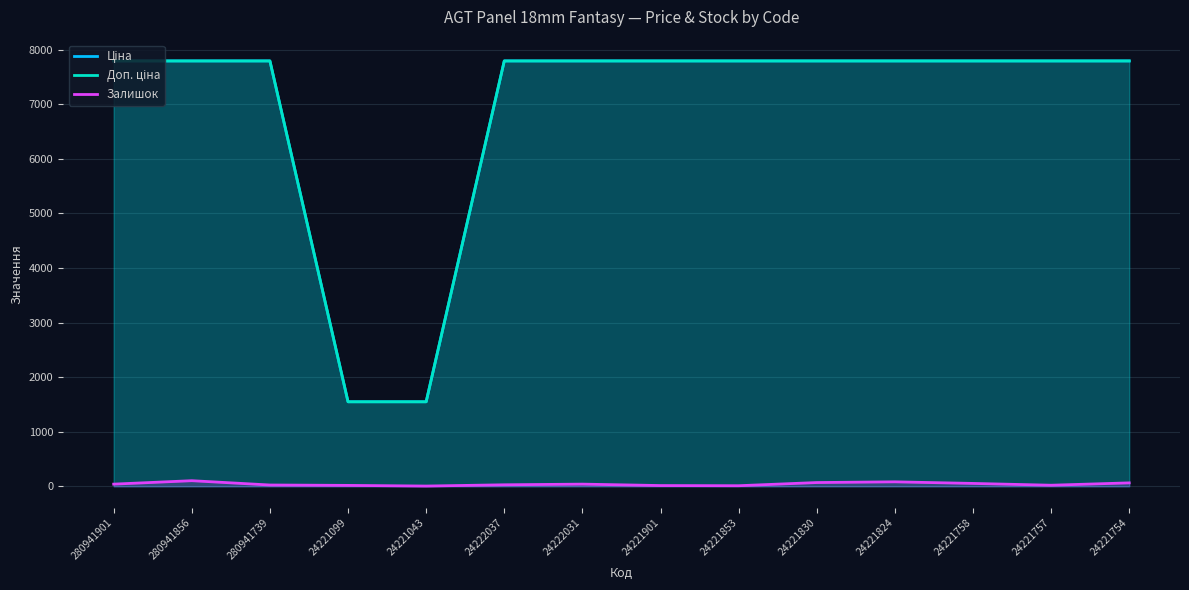

True or false: Ціна and Доп. ціна intersect in this chart.

False